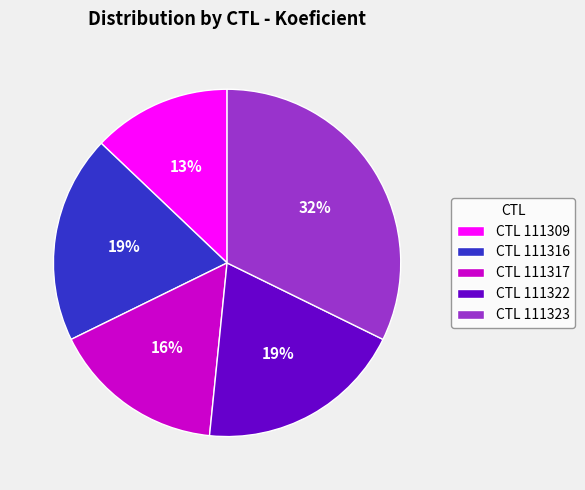

Which slice is the smallest?

CTL 111309